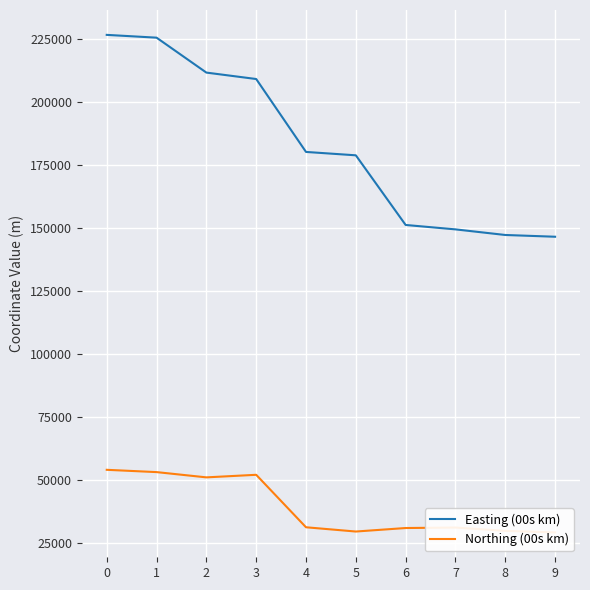

How many lines are shown in the chart?

2